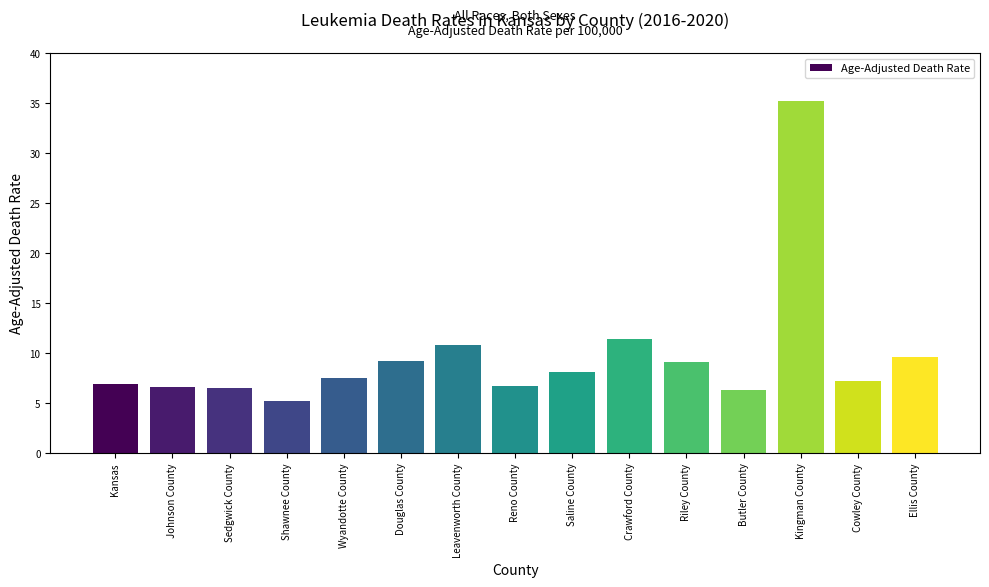

What is the label of the 12th bar from the left?

Butler County